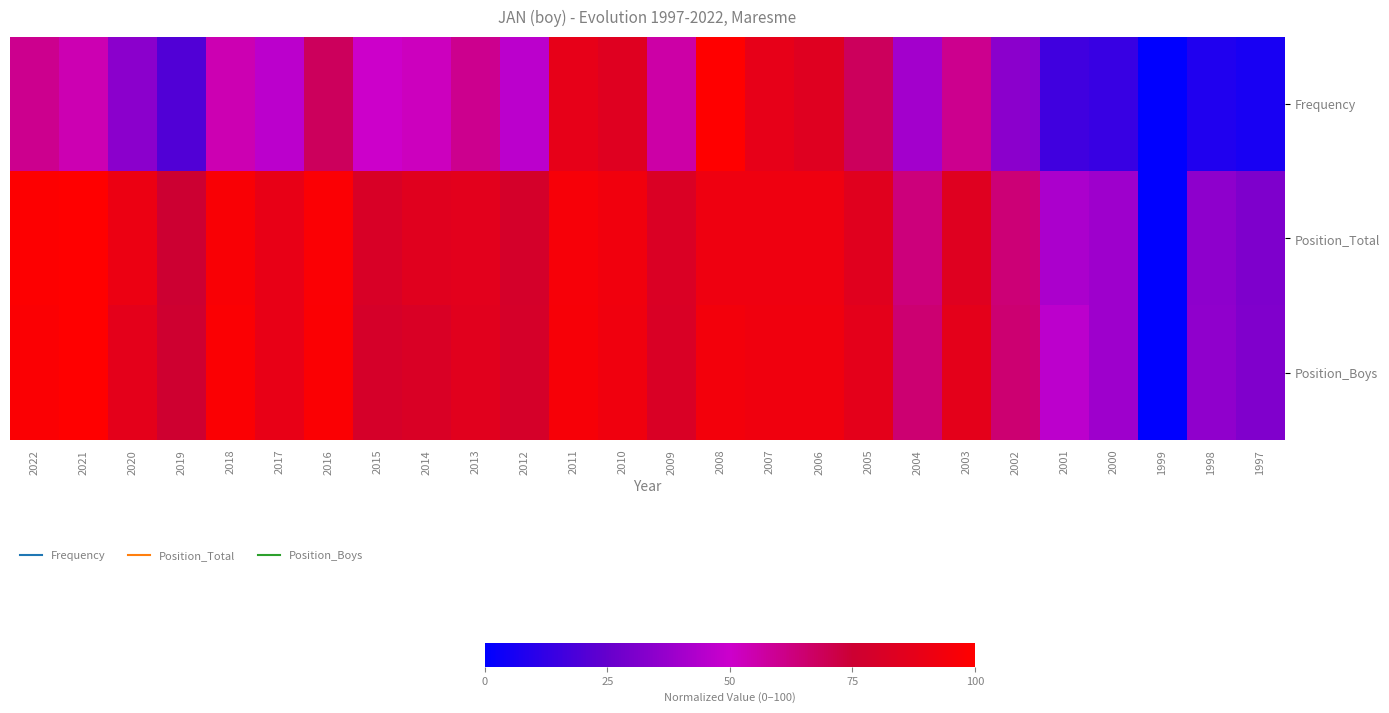

Reading right to left, transcribe all the data shown in this chart.

Frequency: 1997=6.0	1998=8.0	1999=0.0	2000=14.0	2001=16.0	2002=34.0	2003=60.0	2004=40.0	2005=68.0	2006=84.0	2007=88.0	2008=100.0	2009=56.0	2010=84.0	2011=88.0	2012=46.0	2013=60.0	2014=52.0	2015=50.0	2016=68.0	2017=46.0	2018=54.0	2019=20.0	2020=34.0	2021=54.0	2022=60.0
Position_Total: 1997=31.0	1998=35.0	1999=0.0	2000=39.0	2001=42.0	2002=64.0	2003=84.0	2004=63.0	2005=85.0	2006=92.0	2007=92.0	2008=92.0	2009=82.0	2010=93.0	2011=96.0	2012=79.0	2013=86.0	2014=85.0	2015=81.0	2016=98.0	2017=89.0	2018=97.0	2019=75.0	2020=91.0	2021=100.0	2022=99.0
Position_Boys: 1997=31.5	1998=35.2	1999=0.0	2000=38.9	2001=46.3	2002=64.8	2003=87.0	2004=64.8	2005=87.0	2006=92.6	2007=92.6	2008=94.4	2009=81.5	2010=92.6	2011=96.3	2012=79.6	2013=85.2	2014=81.5	2015=79.6	2016=98.1	2017=88.9	2018=98.1	2019=75.9	2020=87.0	2021=100.0	2022=98.1